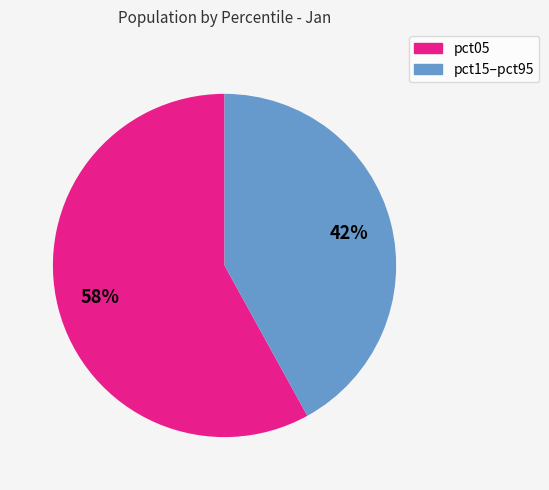

To the nearest percent, what is the difference between the largest and smallest slice percentages?

16%